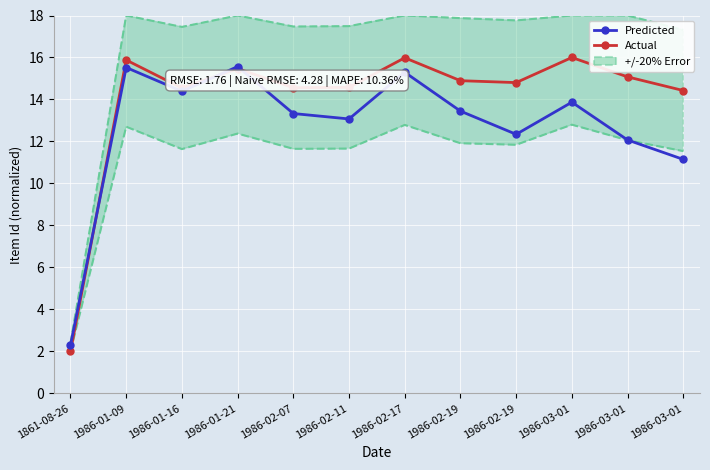

How many series are shown in this chart?

2